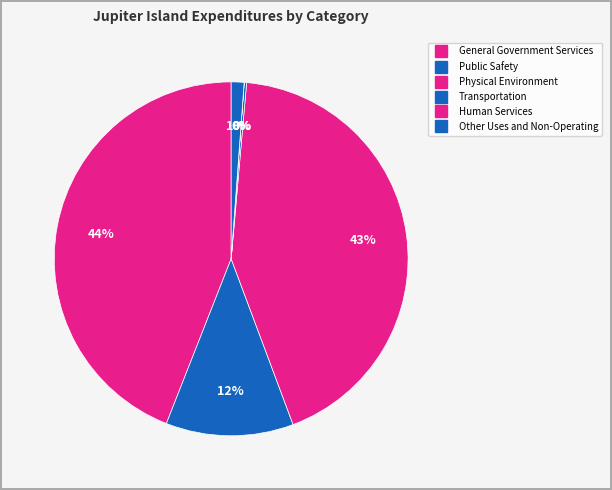

To the nearest percent, what percentage of the pie is Physical Environment?

43%